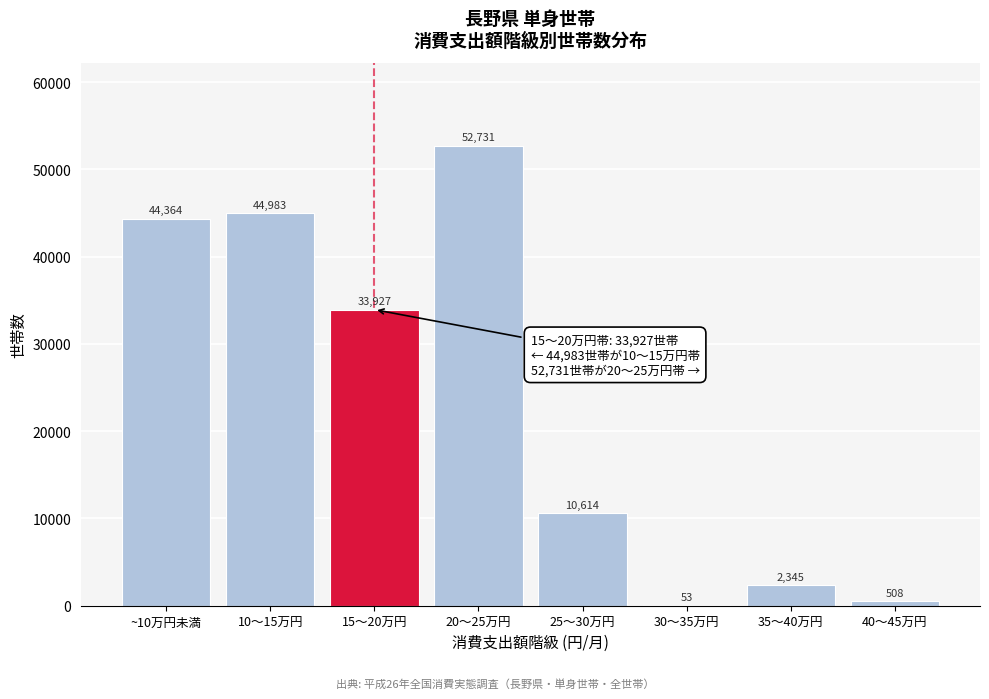

Reading left to right, list all the values displayed in this chart.

~10万円未満=44364	10～15万円=44983	15～20万円=33927	20～25万円=52731	25～30万円=10614	30～35万円=53	35～40万円=2345	40～45万円=508